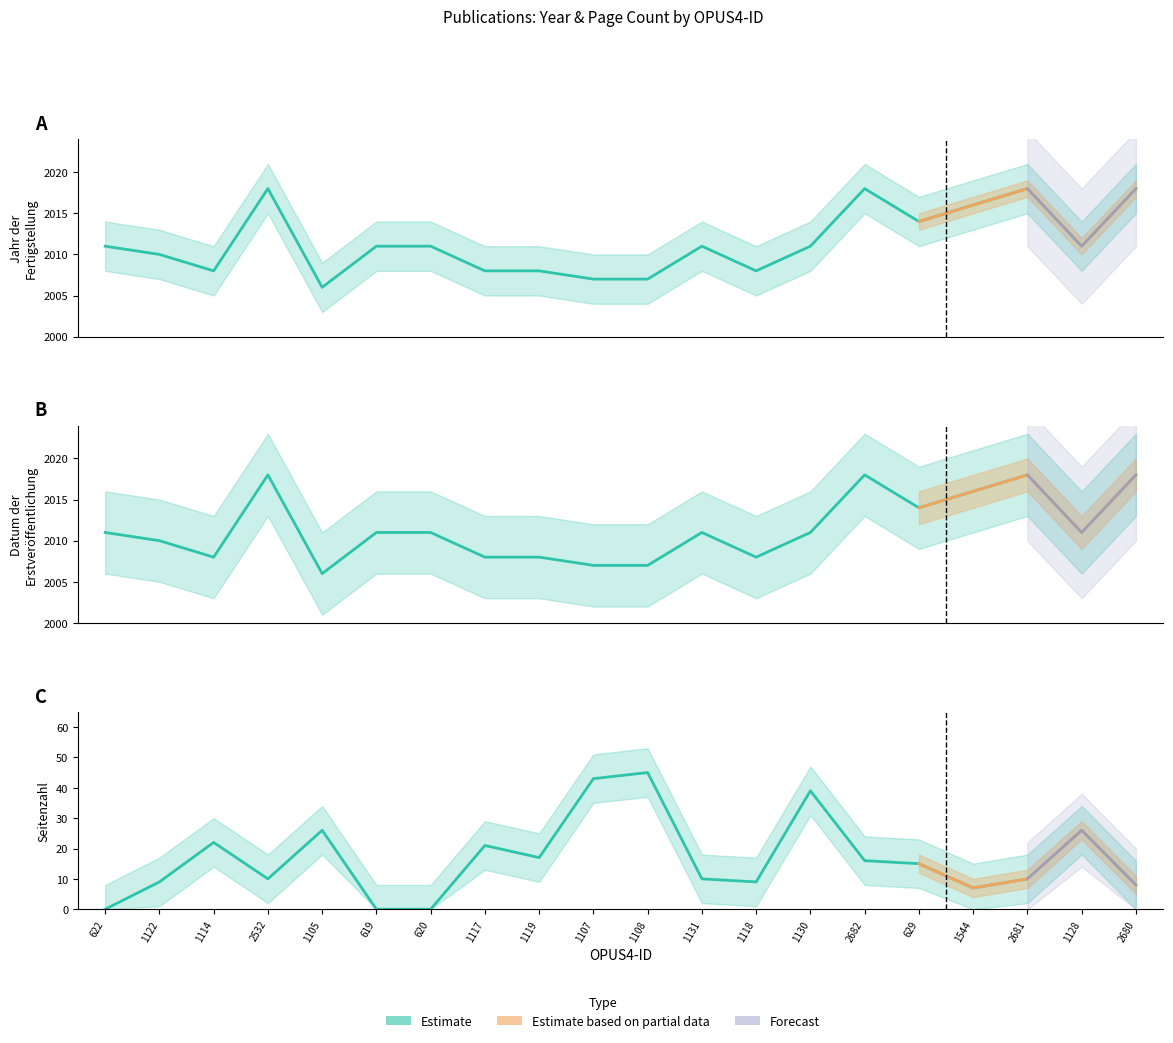

At which category does the chart reach its minimum across all series?

622